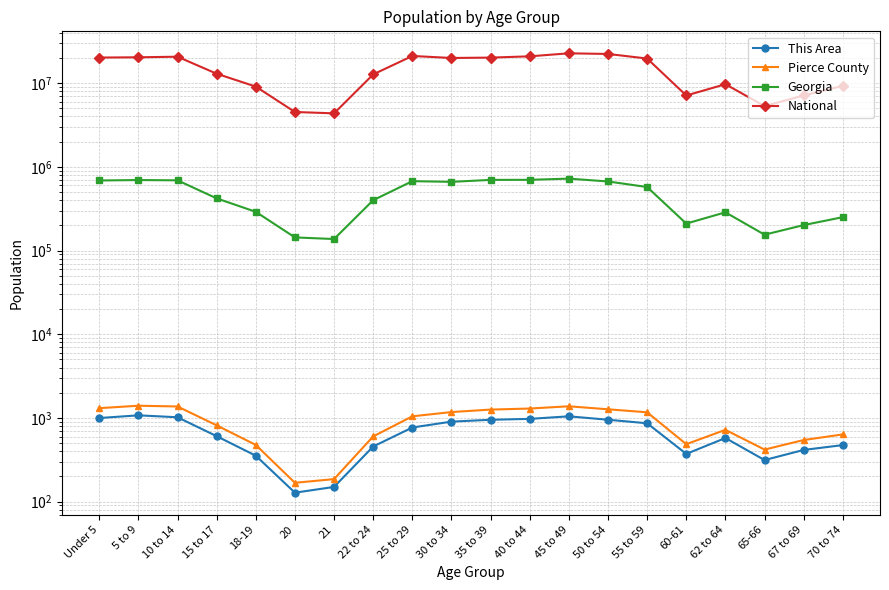

What is the average value of the National series?

14509549